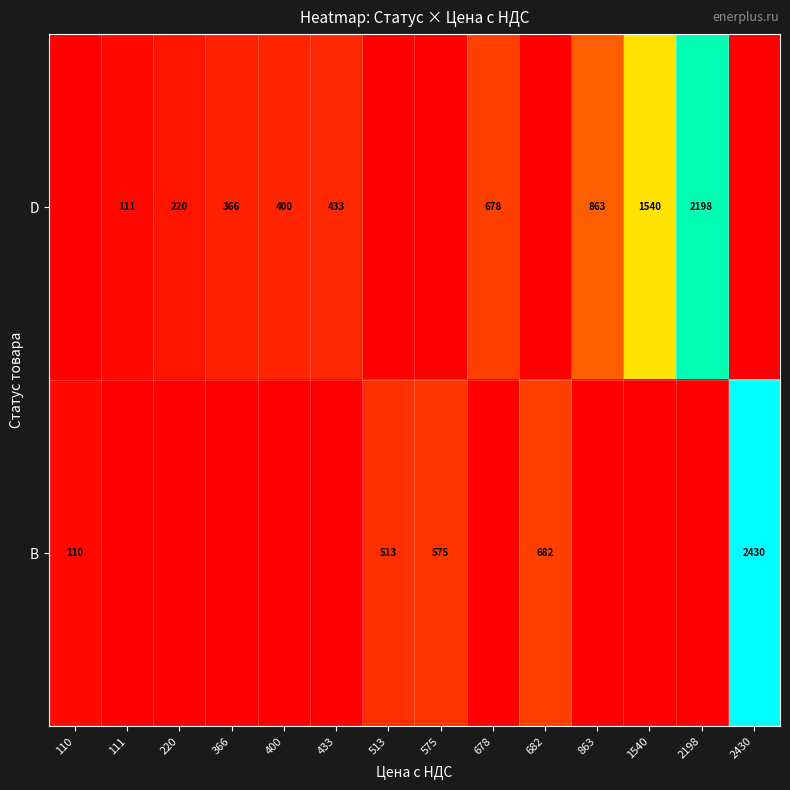

At which category is the sum across all series the highest?

2430